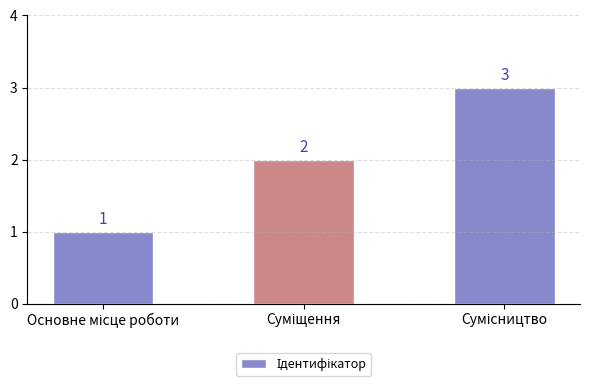

What is the value of the 3rd bar from the left?

3